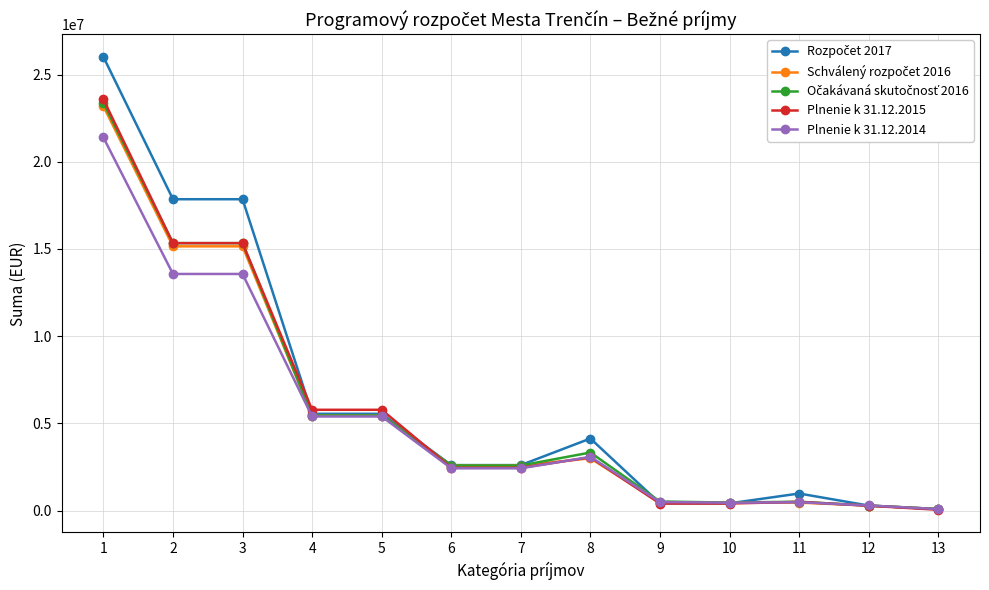

How many data points does each series have?

13